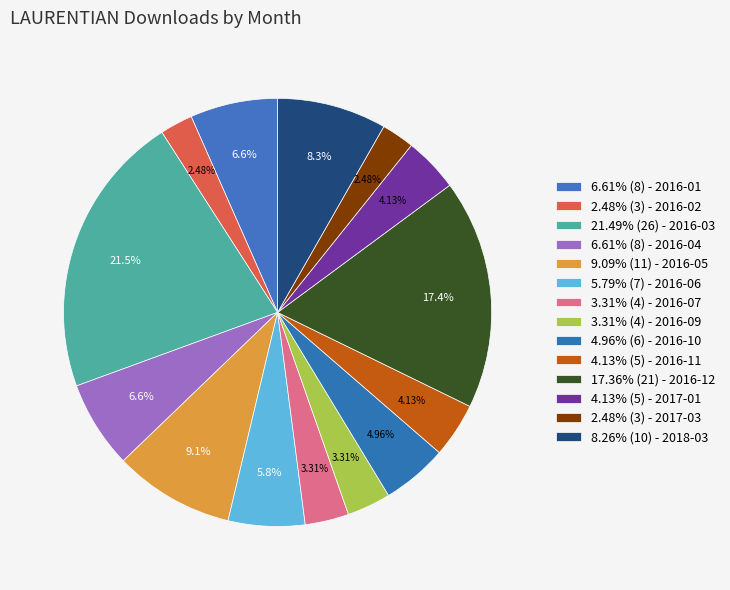

Count the number of slices in the pie.

14